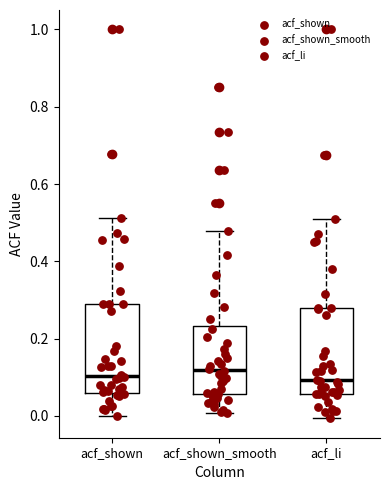

Where does the upper whisker of the box for acf_shown_smooth end on the y-axis? The values are not printed on the chart, so give them approximately, as read against the axis.

0.48